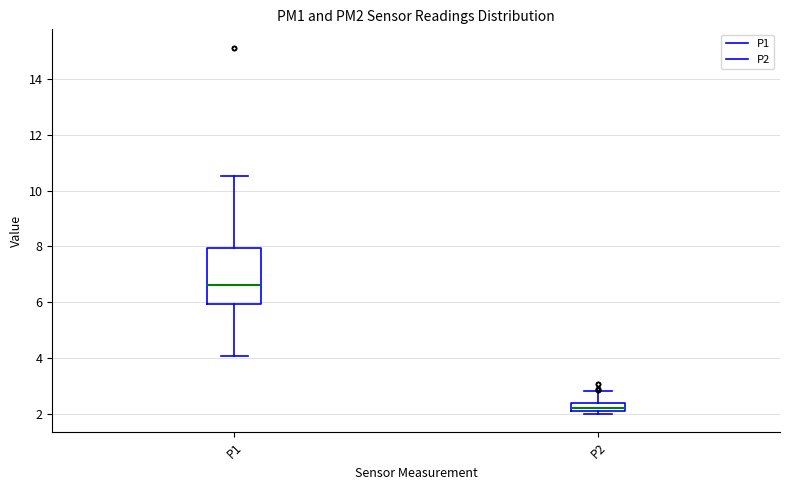

Which box has the lowest median line?

P2